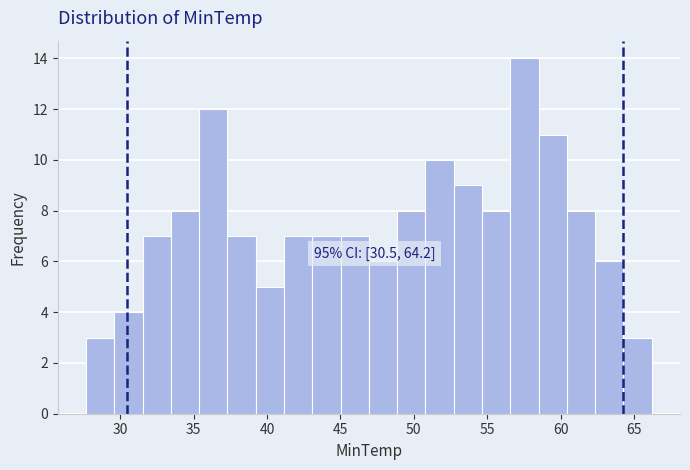

Read against the x-axis, roughly where is the centre of the tallest bar?

57.5